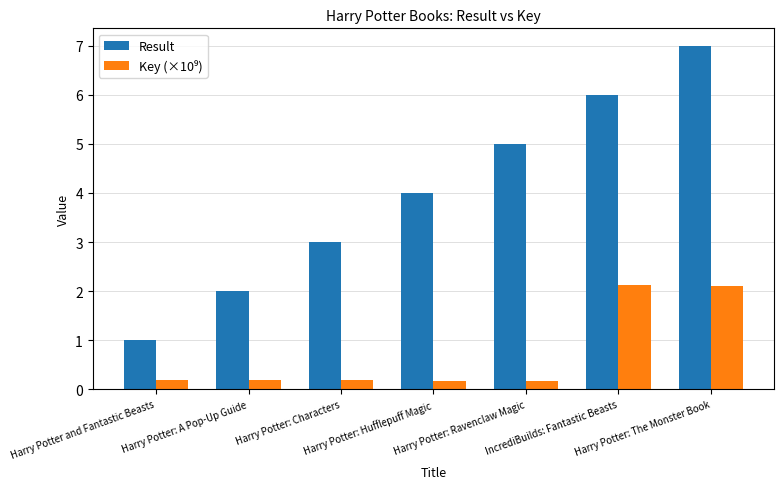

Which series changed the most between IncrediBuilds: Fantastic Beasts and Harry Potter: The Monster Book?

Result